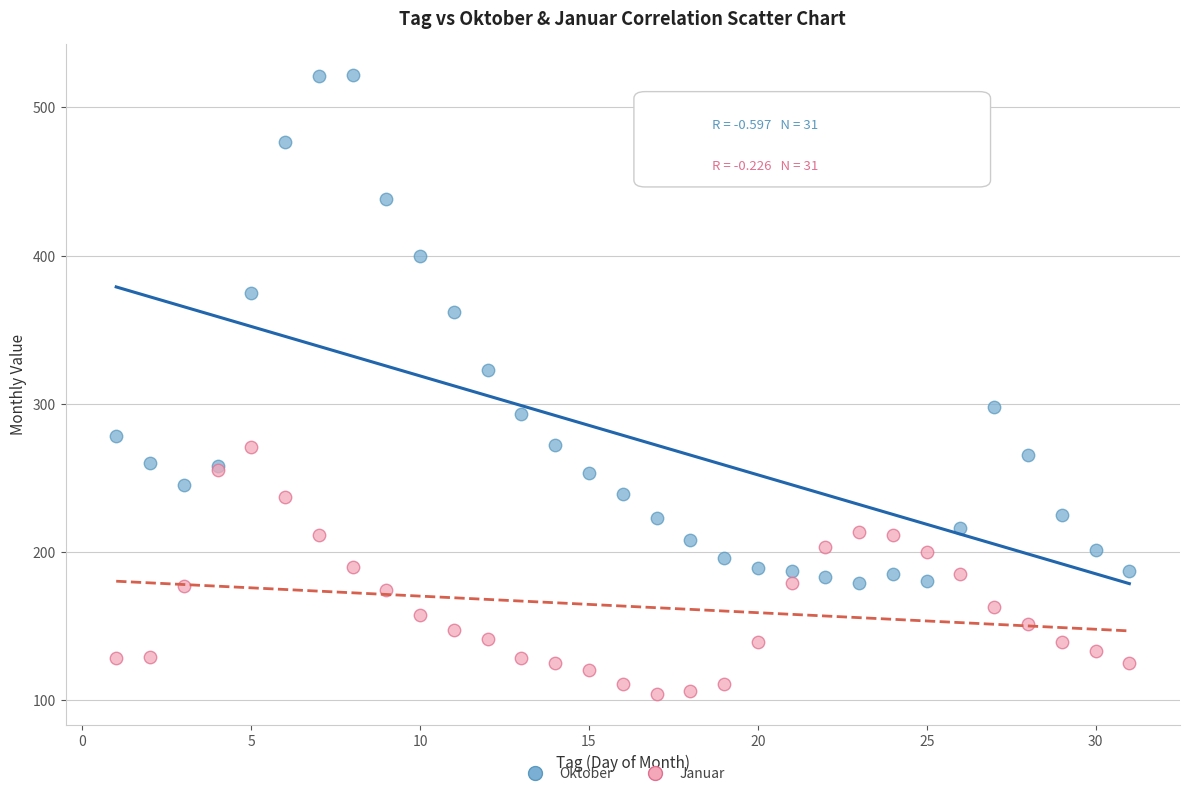

In the Oktober series, what Y value is closest to 350?

362